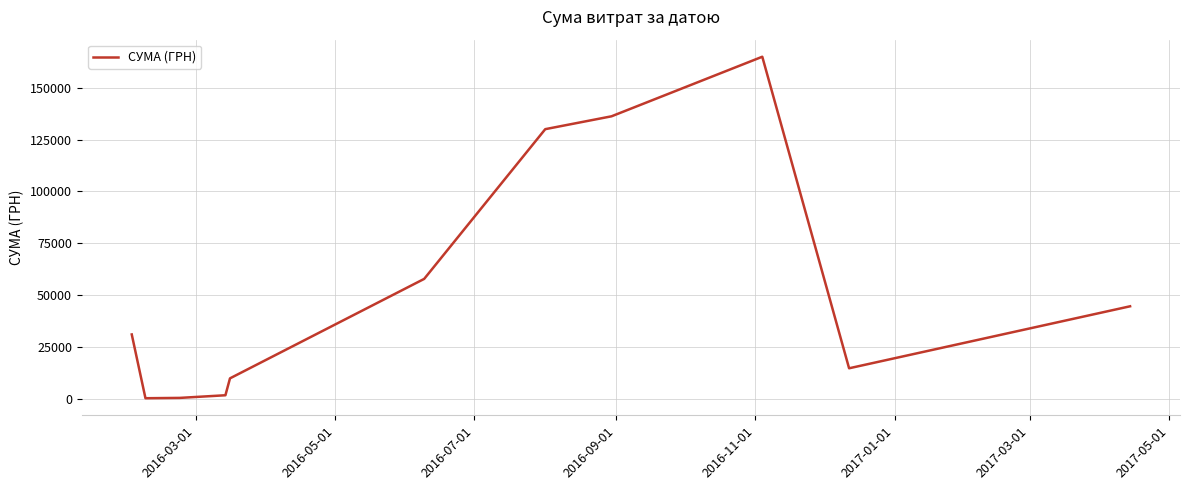

What is the difference between the maximum and minimum values?

164945.3